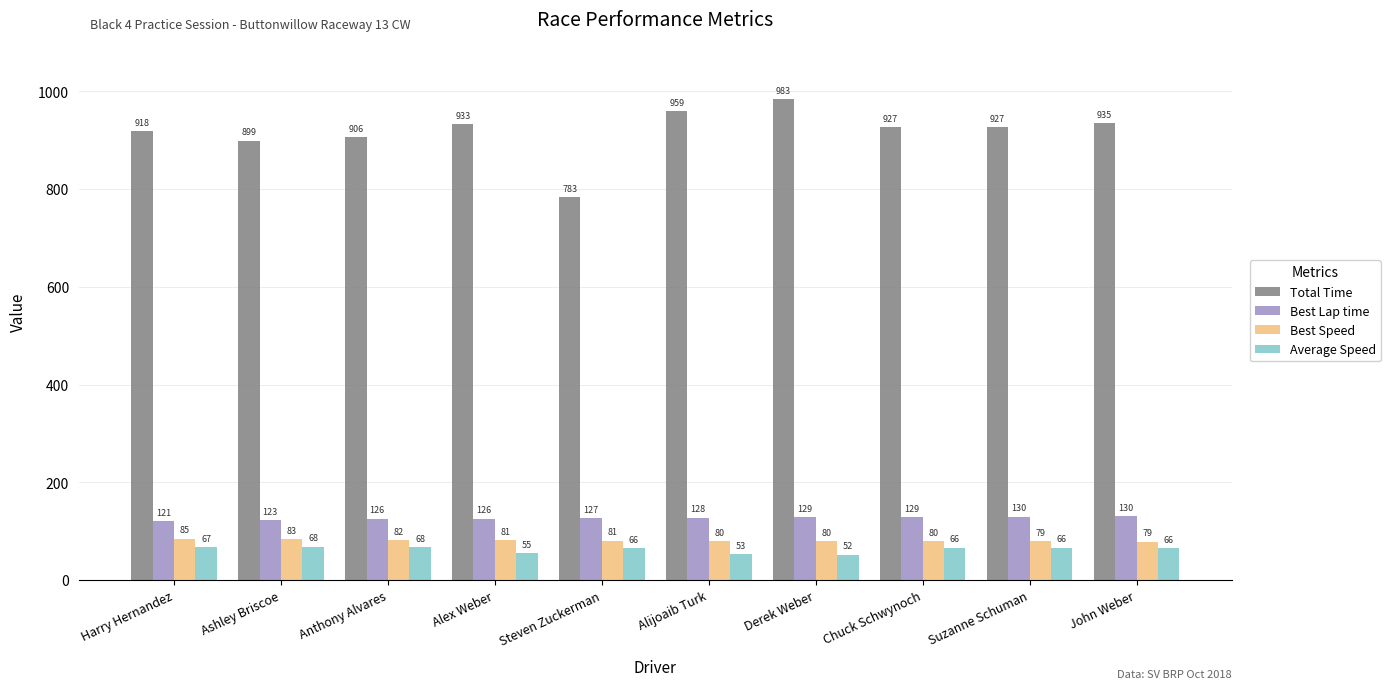

What is the sum of the Total Time values at Steven Zuckerman and Suzanne Schuman?

1710.0